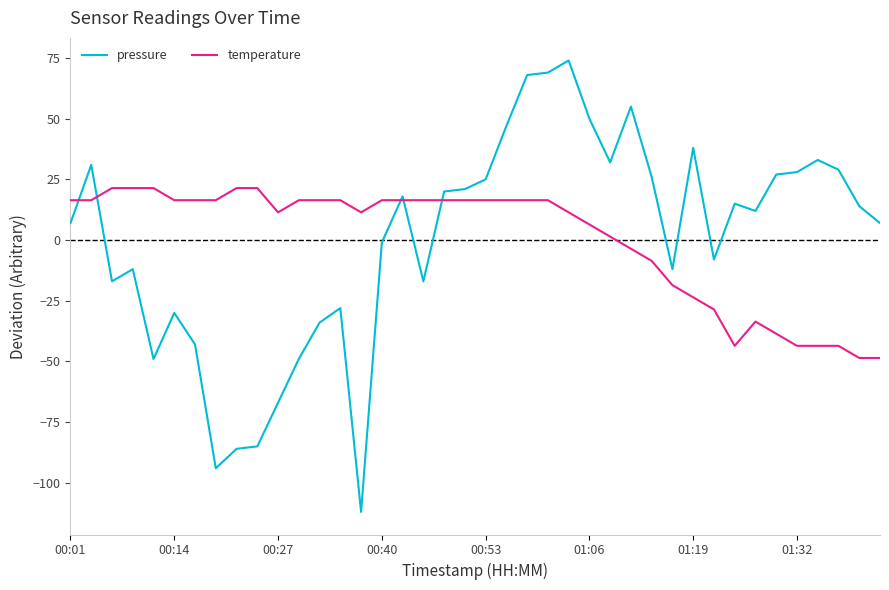

What are all the series names shown in the legend?

pressure, temperature